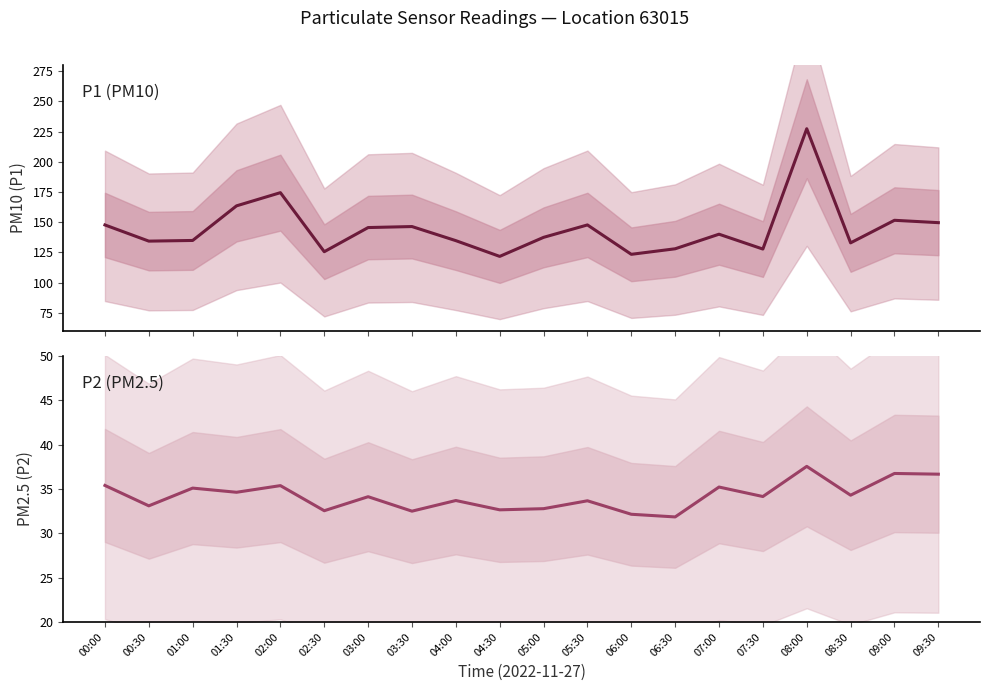

Read the P2 value at 04:00.

33.7